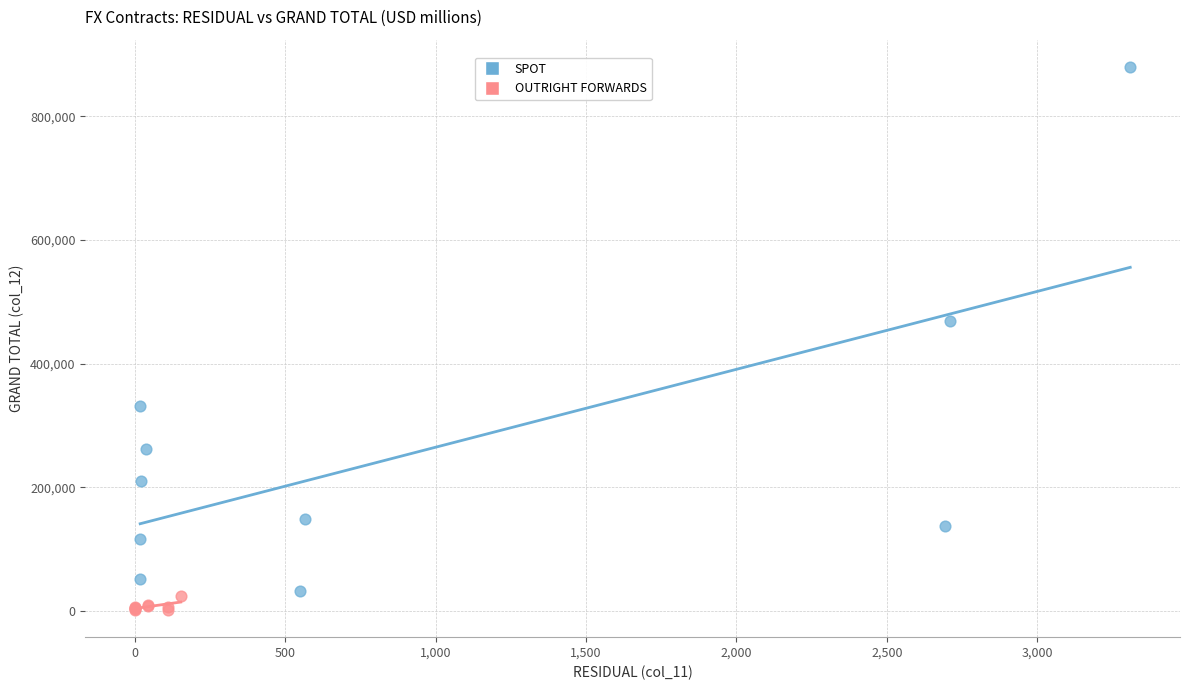

Which series reaches the maximum Y coordinate?

SPOT